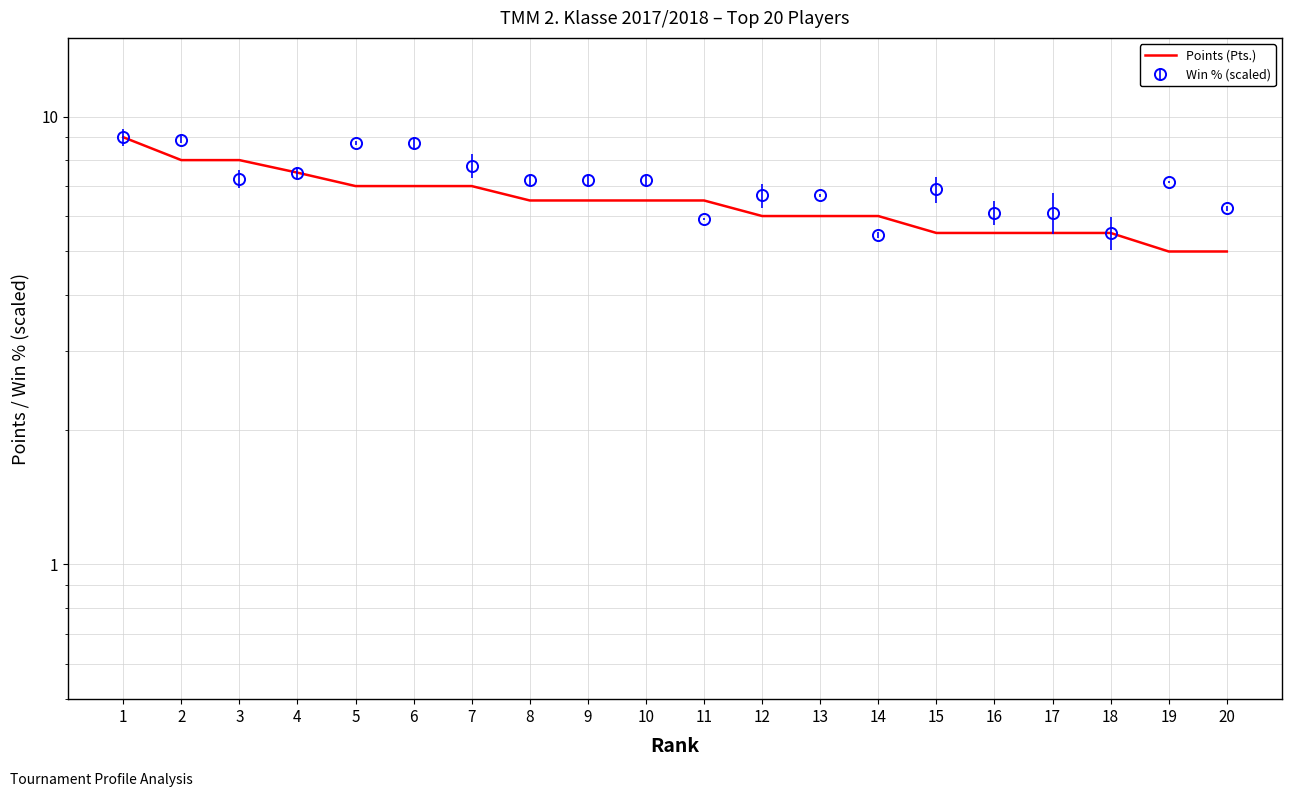

At which label is the value closest to 7?

5